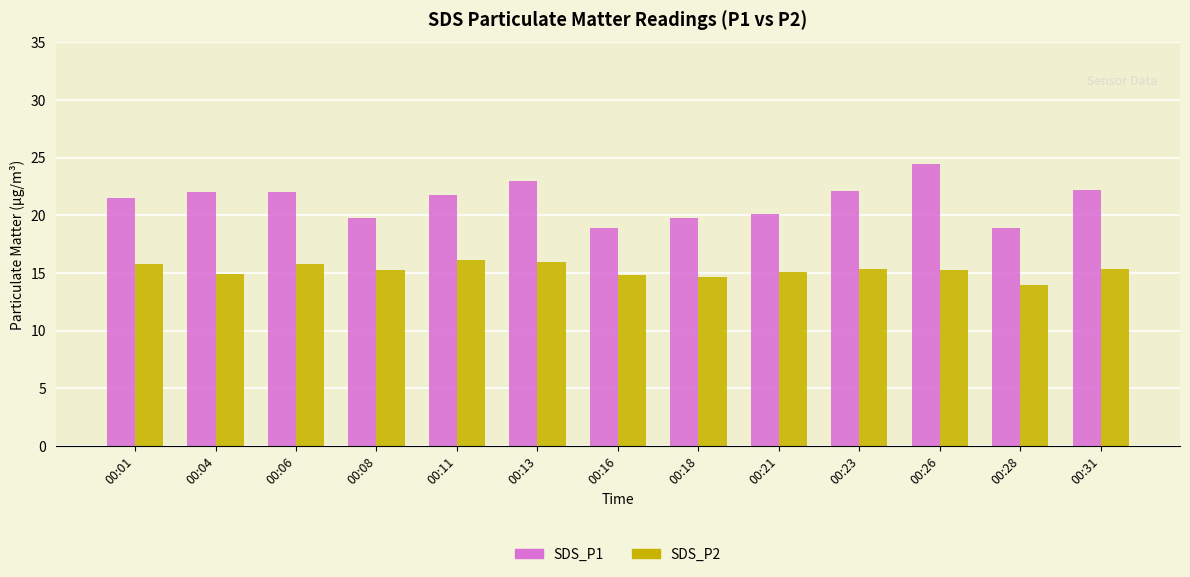

What is the difference between the highest and lowest values at 00:21?

5.1